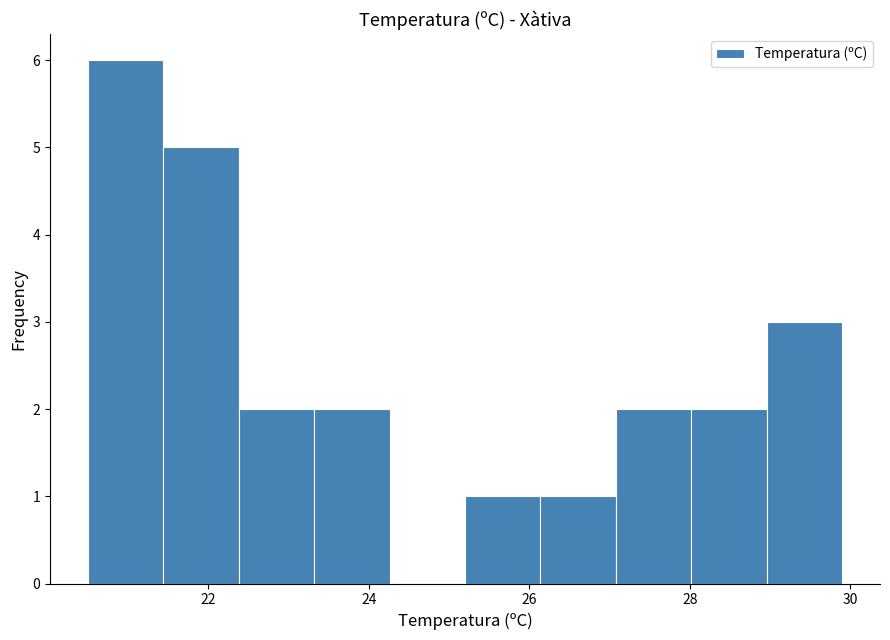

Reading left to right, list every bar in this chart as the range it spans on the x-axis followed by its height. Neither the bar edges nor the heights are printed on the chart, so give them approximately, as read against the axes.

20.50 to 21.44: 6
21.44 to 22.38: 5
22.38 to 23.32: 2
23.32 to 24.26: 2
24.26 to 25.20: 0
25.20 to 26.14: 1
26.14 to 27.08: 1
27.08 to 28.02: 2
28.02 to 28.96: 2
28.96 to 29.90: 3